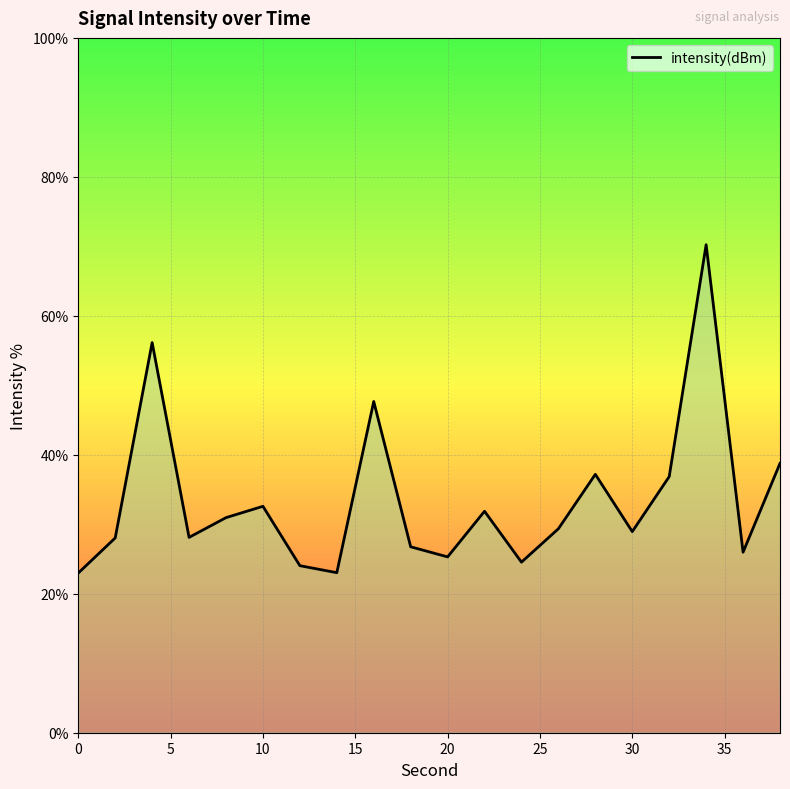

What is the value of the 12th point from the left?

31.9